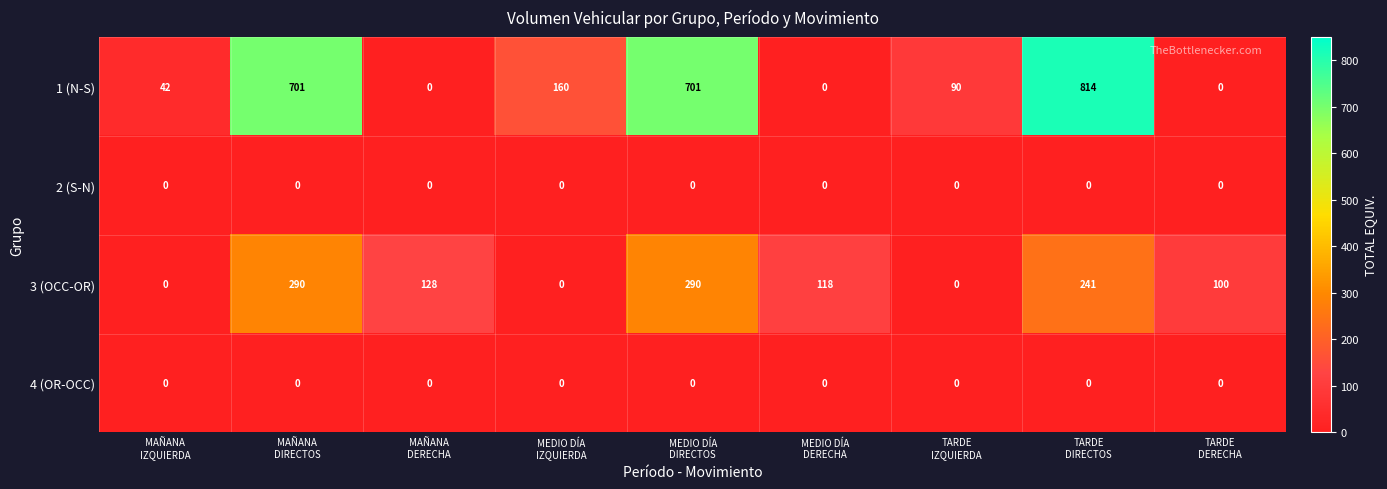

Which series has the largest total across all categories?

1 (N-S)